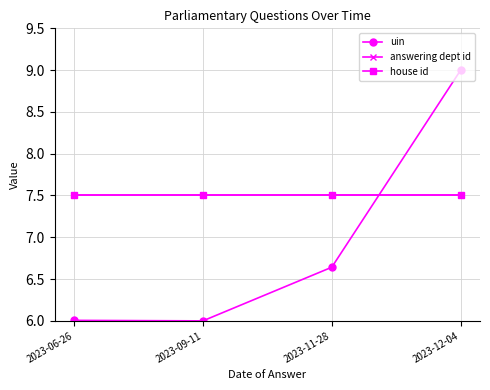

Where do uin and answering dept id first cross each other?

2023-11-28 and 2023-12-04